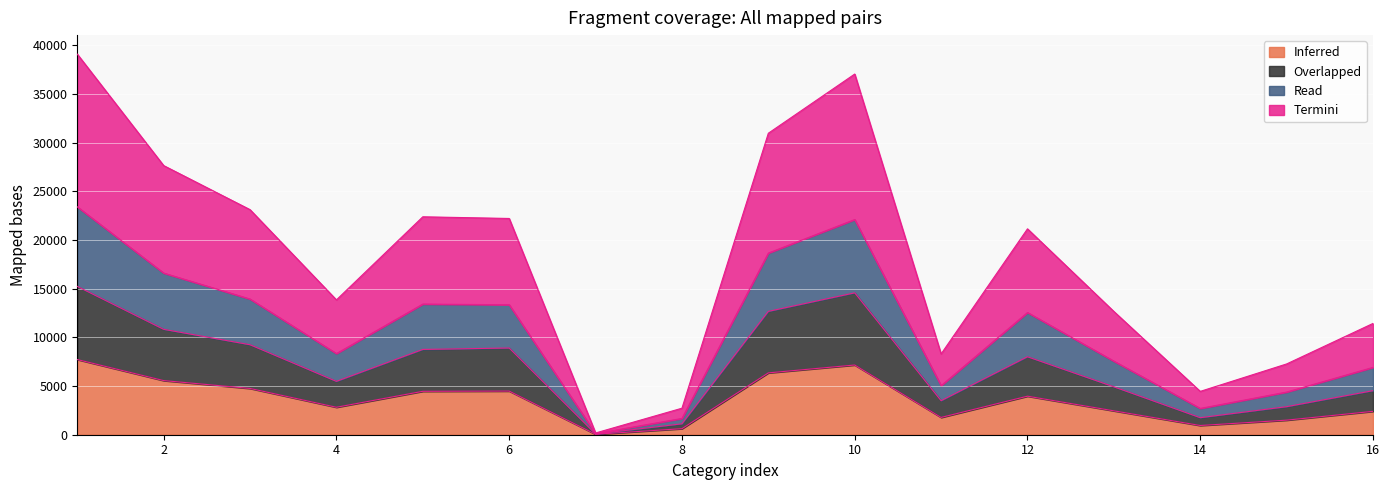

How many distinct data groups are displayed?

4